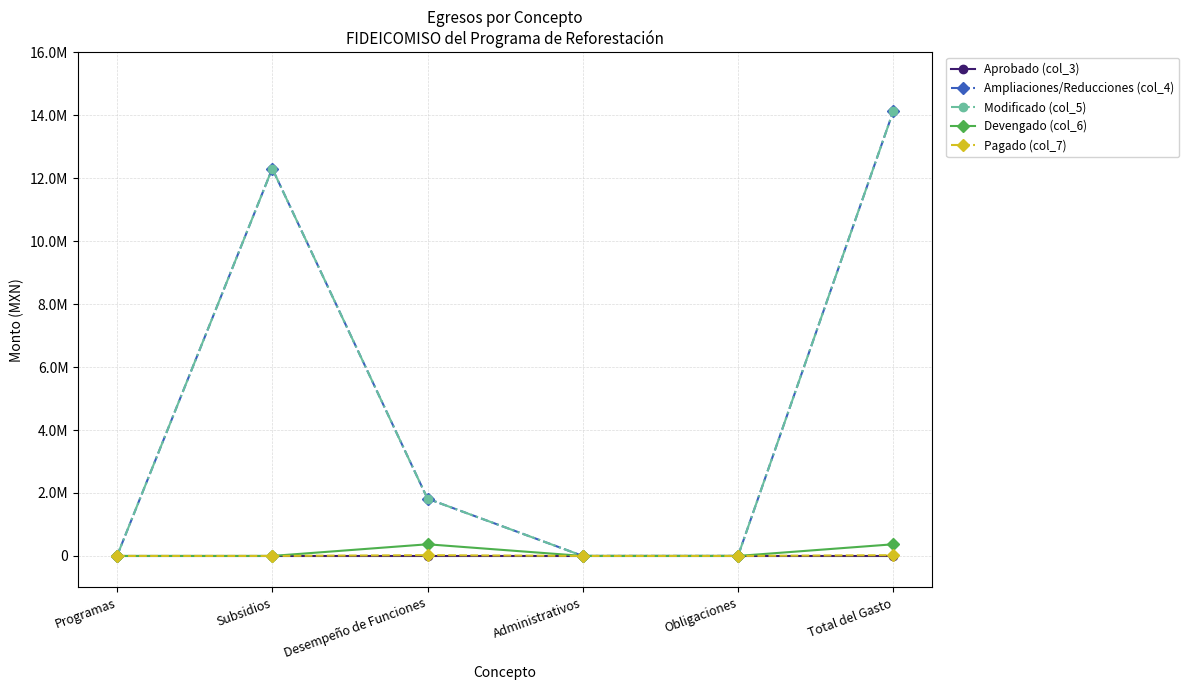

The Pagado (col_7) series shows 23739.1 at Total del Gasto. True or false?

True